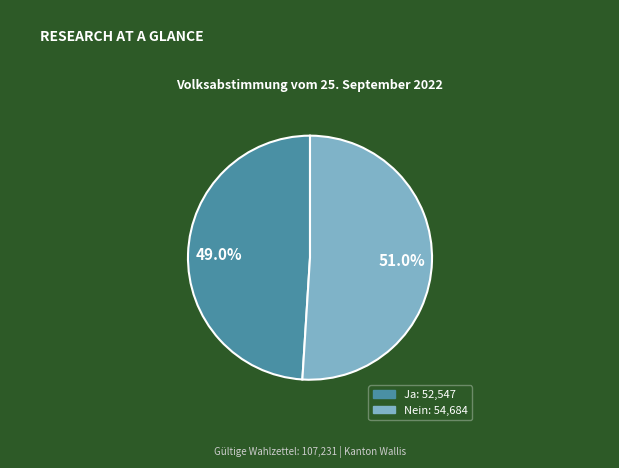

To the nearest percent, what percentage of the pie is Nein?

51%